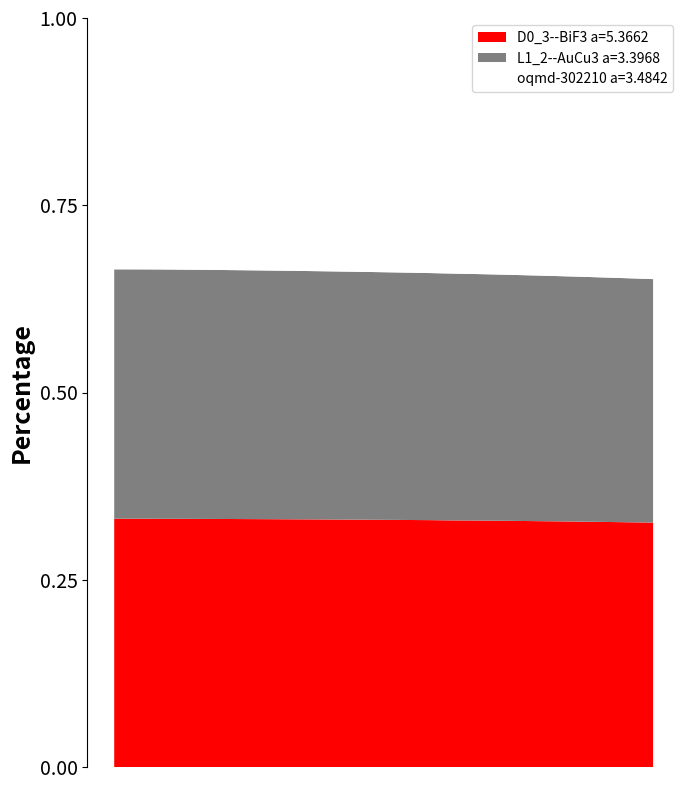

Reading right to left, what are all the values shown in this chart?

D0_3--BiF3 a=5.3662: 390.0=9.9	380.0=9.9	370.0=9.9	360.0=9.9	350.0=9.9	340.0=9.9	330.0=9.9	320.0=9.9	310.0=9.9	300.0=9.9	290.0=9.9	280.0=9.9	270.0=9.9	260.0=9.9	250.0=9.9	240.0=9.9	230.0=9.9	220.0=9.9	210.0=9.9	200.0=9.9	190.0=9.9	180.0=9.9	170.0=9.9	160.0=9.8	150.0=9.8	140.0=9.8	130.0=9.8	120.0=9.8	110.0=9.8	100.0=9.8	90.0=9.8	80.0=9.8	70.0=9.8	60.0=9.8	50.0=9.8	40.0=9.8	30.0=9.8	20.0=9.8	10.0=9.8	0.0=9.8
L1_2--AuCu3 a=3.3968: 390.0=9.9	380.0=9.9	370.0=9.9	360.0=9.9	350.0=9.9	340.0=9.9	330.0=9.9	320.0=9.9	310.0=9.9	300.0=9.9	290.0=9.9	280.0=9.9	270.0=9.9	260.0=9.9	250.0=9.9	240.0=9.9	230.0=9.9	220.0=9.9	210.0=9.9	200.0=9.9	190.0=9.9	180.0=9.9	170.0=9.9	160.0=9.9	150.0=9.9	140.0=9.9	130.0=9.9	120.0=9.9	110.0=9.9	100.0=9.9	90.0=9.9	80.0=9.9	70.0=9.9	60.0=9.9	50.0=9.9	40.0=9.9	30.0=9.9	20.0=9.9	10.0=9.9	0.0=9.9
oqmd-302210 a=3.4842: 390.0=10.6	380.0=10.6	370.0=10.5	360.0=10.5	350.0=10.5	340.0=10.4	330.0=10.4	320.0=10.4	310.0=10.4	300.0=10.3	290.0=10.3	280.0=10.3	270.0=10.3	260.0=10.3	250.0=10.2	240.0=10.2	230.0=10.2	220.0=10.2	210.0=10.2	200.0=10.1	190.0=10.1	180.0=10.1	170.0=10.1	160.0=10.1	150.0=10.1	140.0=10.1	130.0=10.0	120.0=10.0	110.0=10.0	100.0=10.0	90.0=10.0	80.0=10.0	70.0=10.0	60.0=10.0	50.0=10.0	40.0=10.0	30.0=10.0	20.0=9.9	10.0=9.9	0.0=9.9